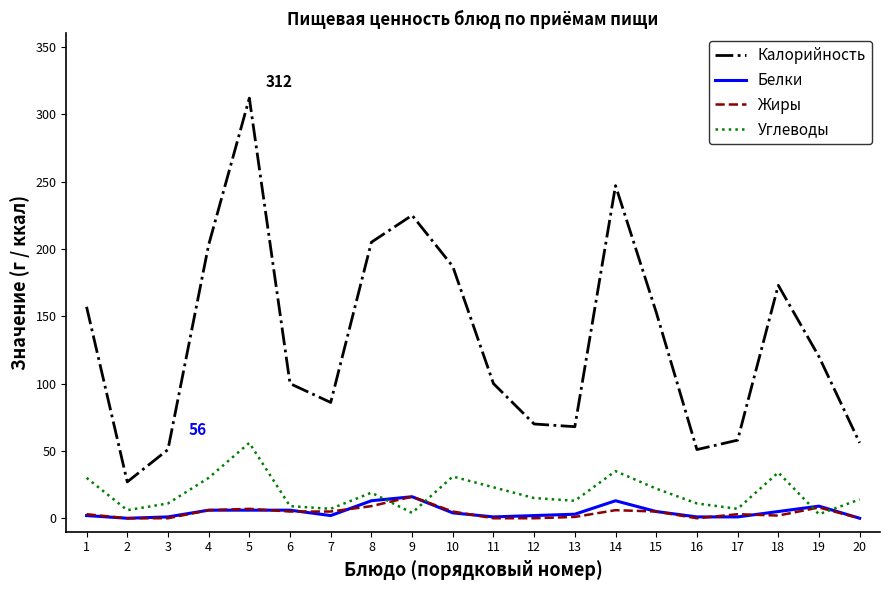

At which category does the chart reach its peak across all series?

5